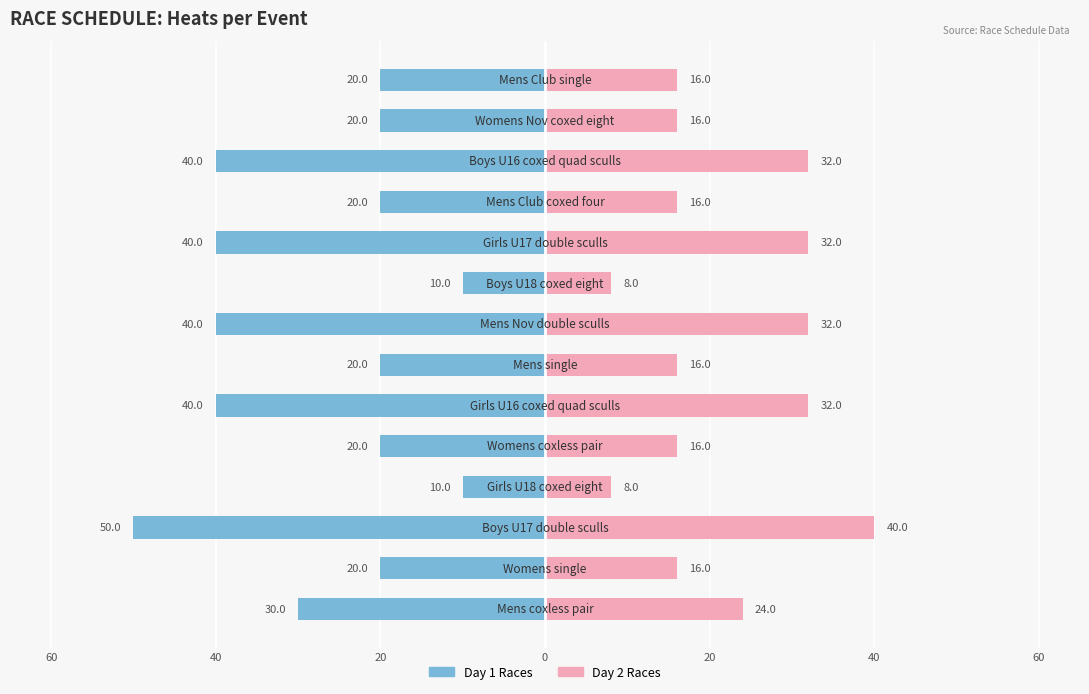

What are all the series names shown in the legend?

Day 1 Races, Day 2 Races